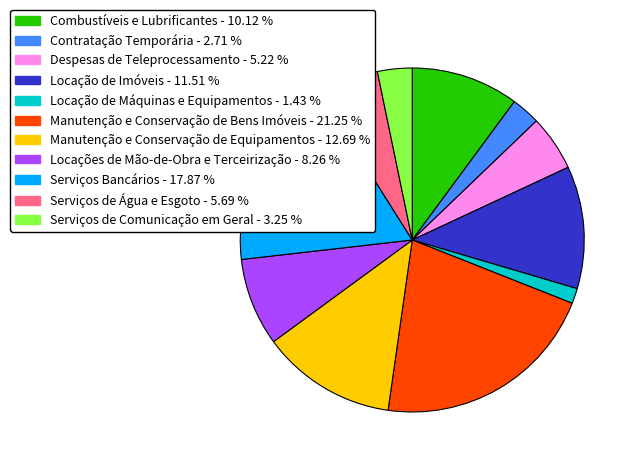

What is the smallest slice in the pie chart?

Locação de Máquinas e Equipamentos